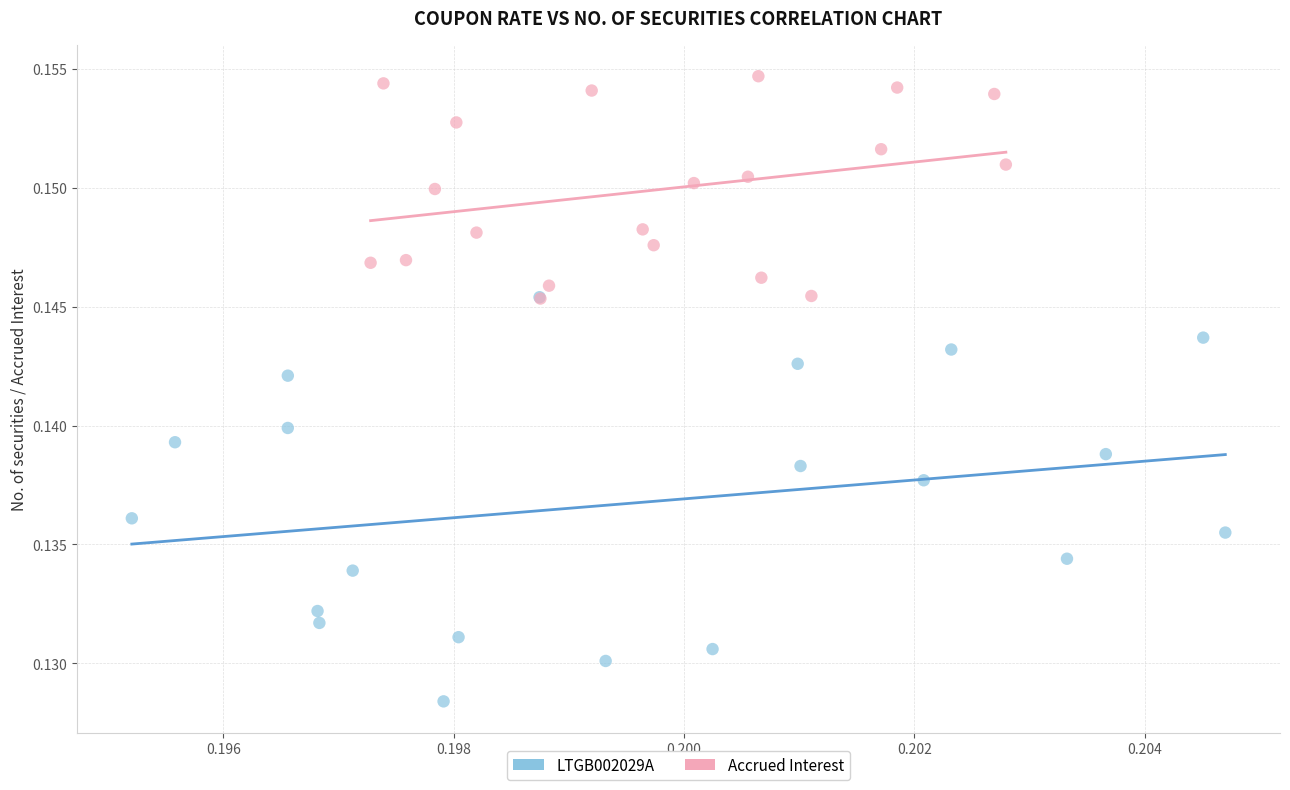

Which series contains the highest Y value?

Accrued Interest